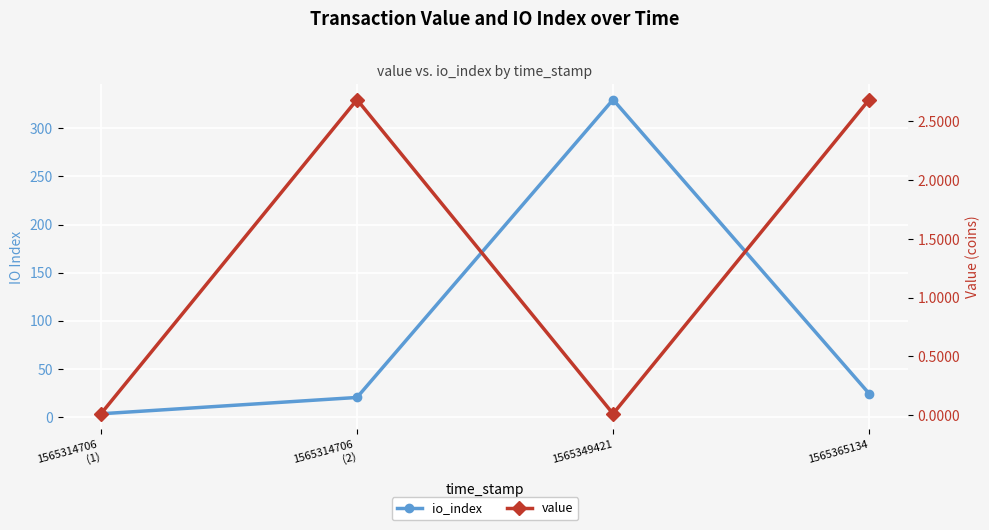

The value of io_index at 1565349421 is 330.0. True or false?

True